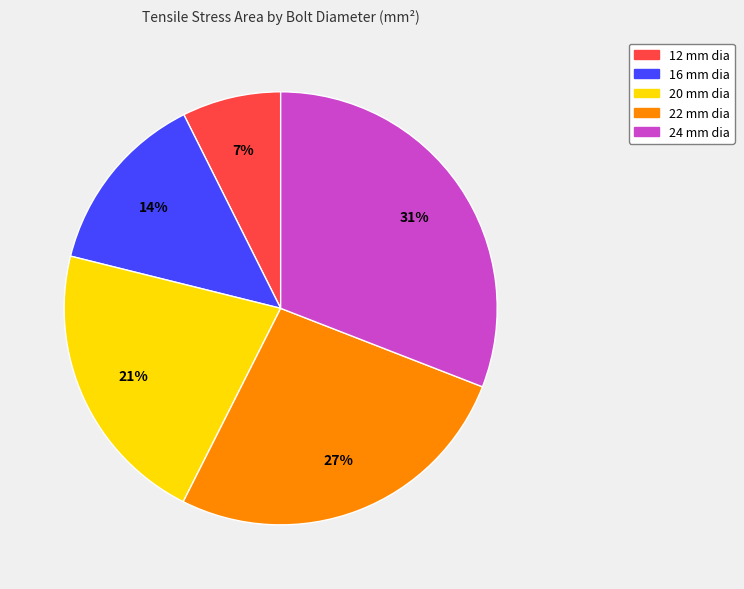

Count the number of slices in the pie.

5